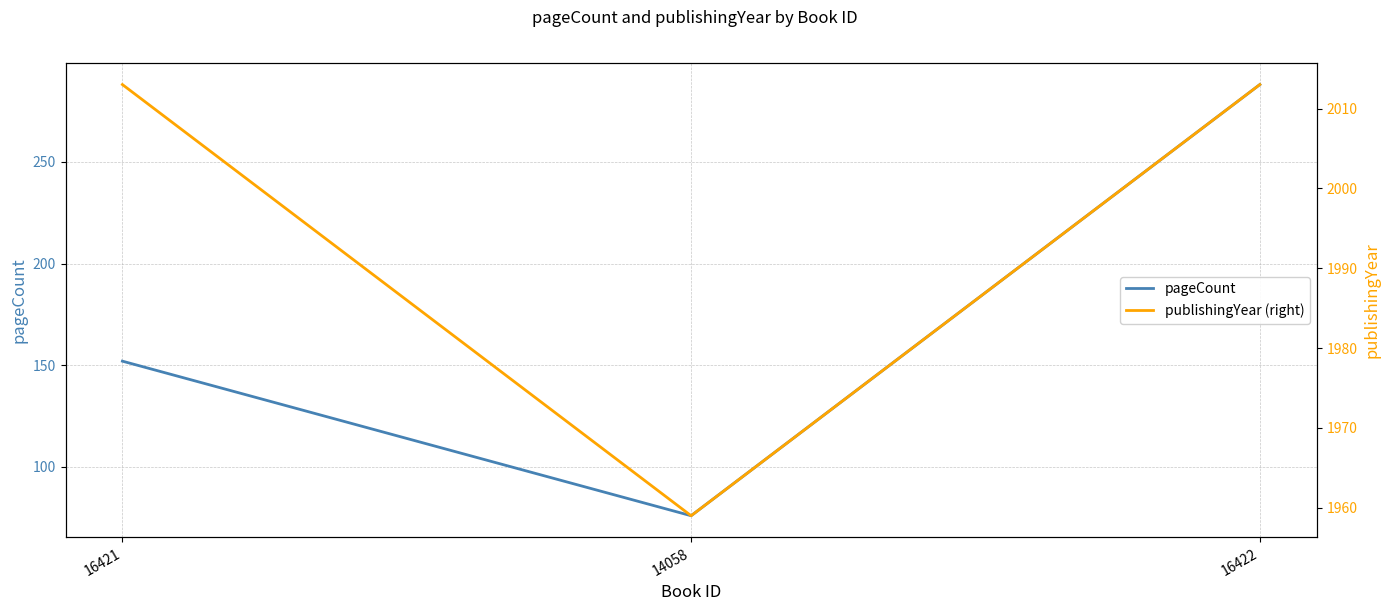

Where is pageCount nearest to the value 182?

16421